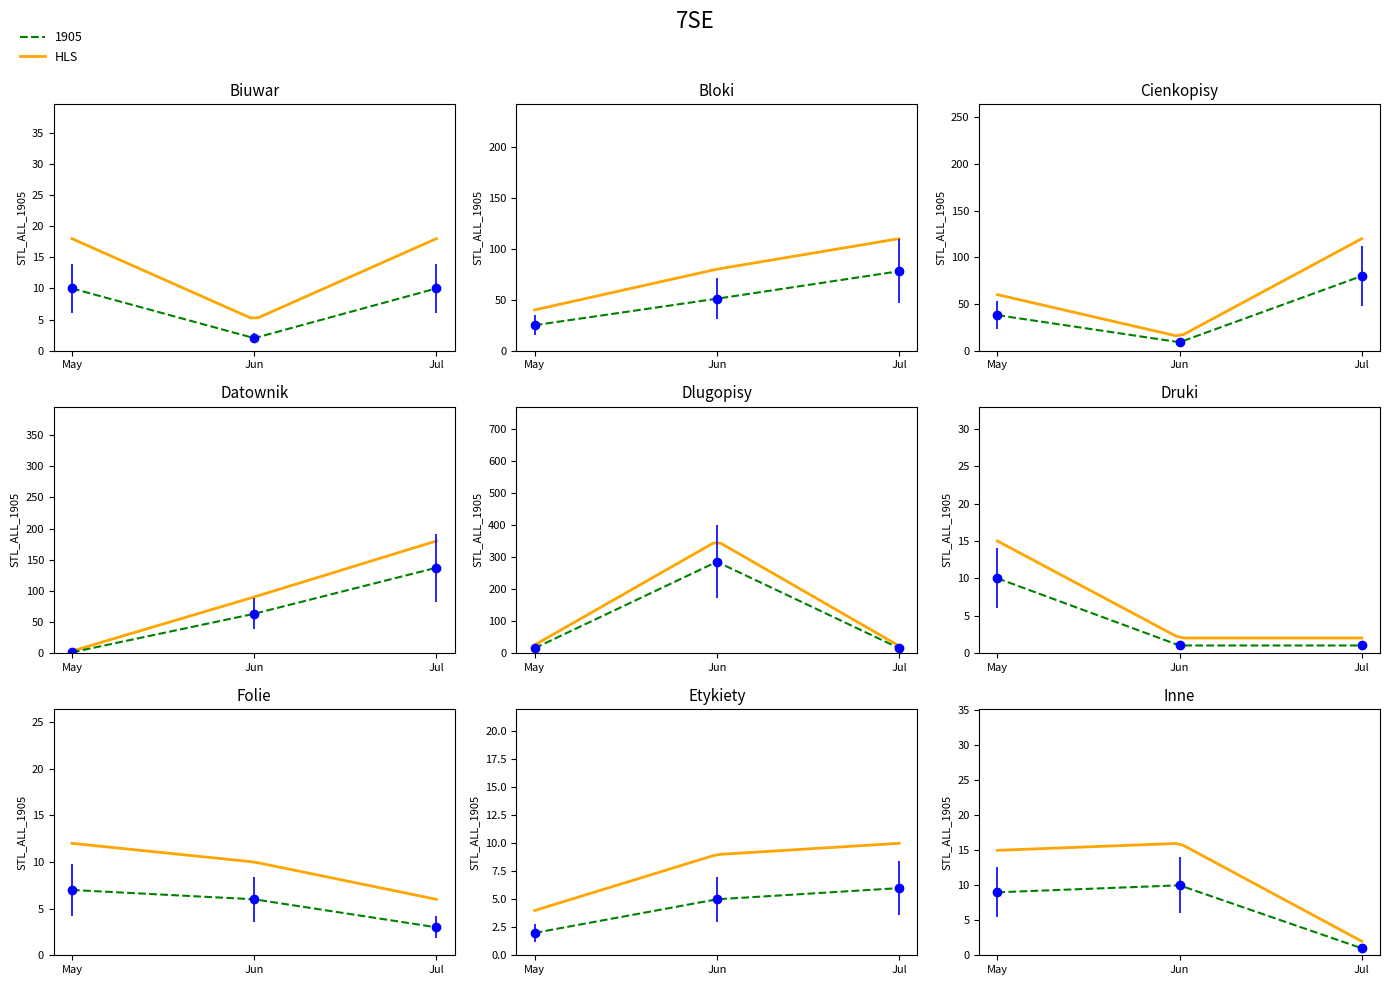

True or false: HLS and 1905 cross at least once.

False